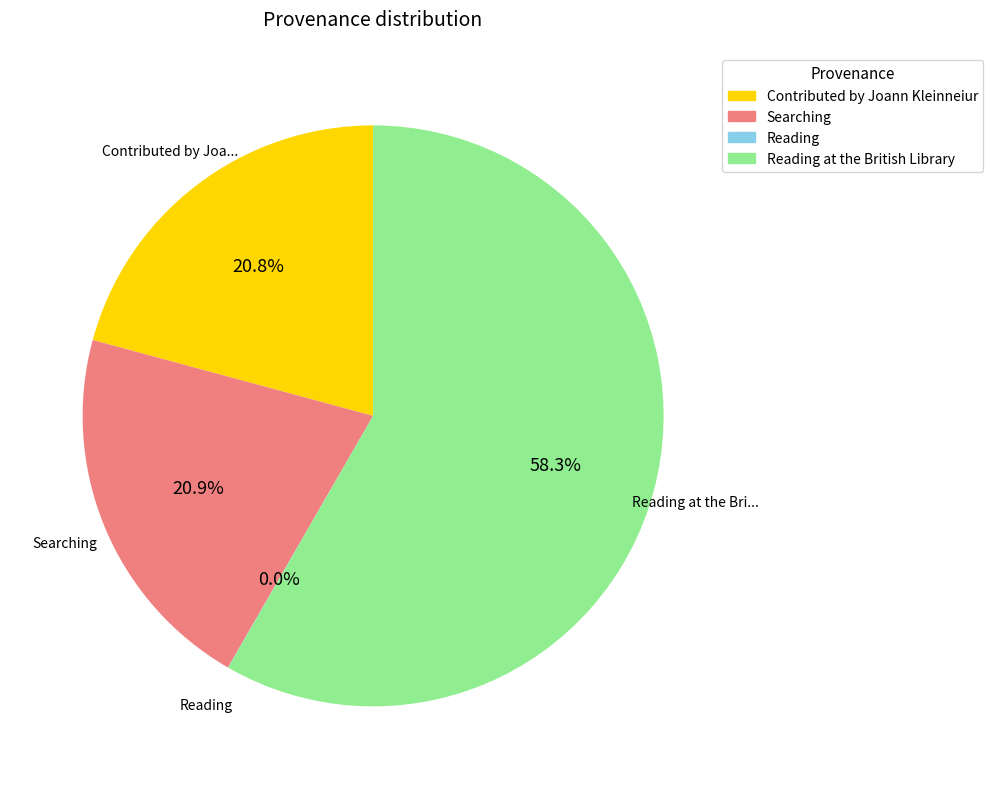

Is there any slice that represents more than half of the pie?

Yes